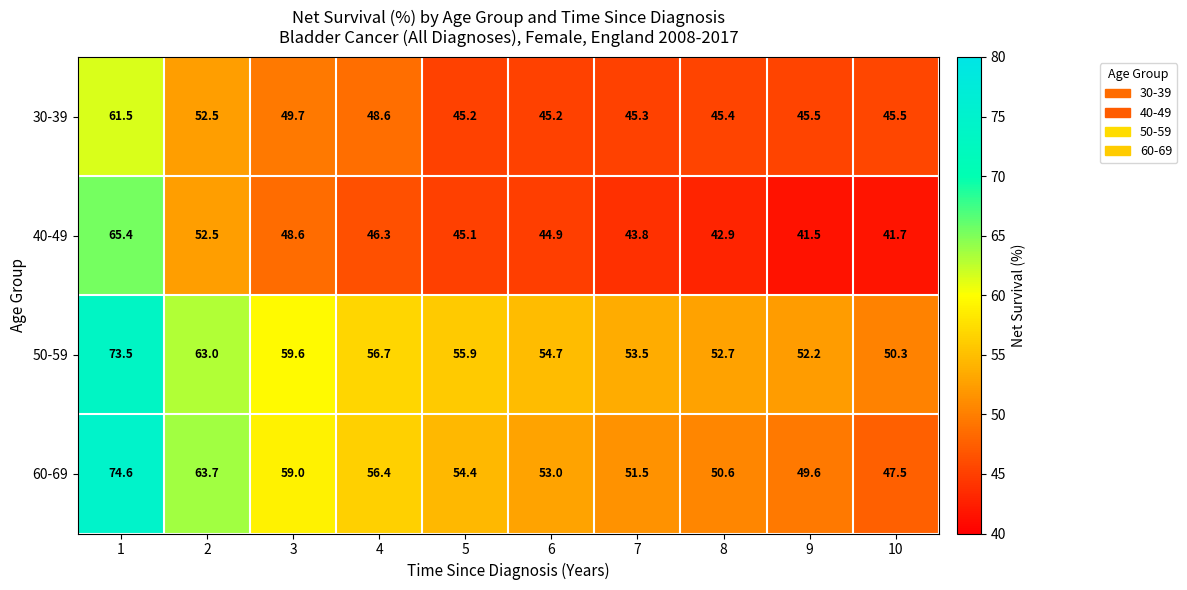

What value does the 40-49 series have at 8?

42.9